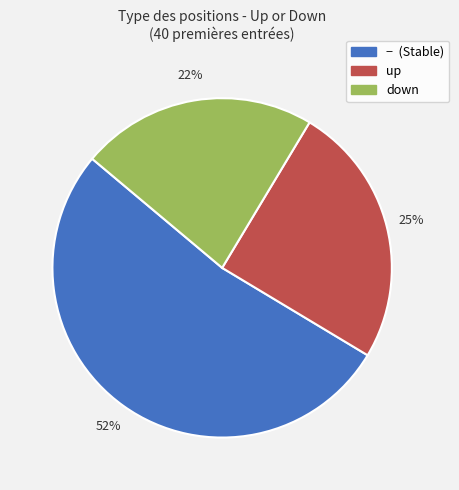

To the nearest percent, what is the average slice percentage?

33%